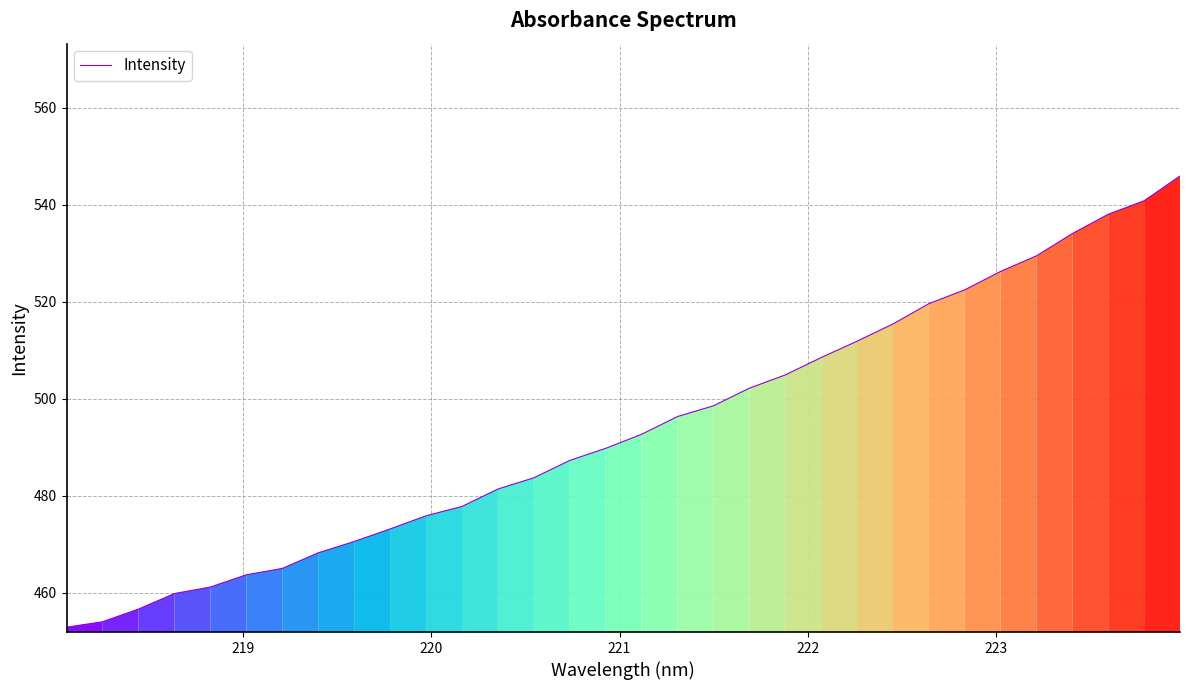

What is the difference between the maximum and minimum values?

93.1